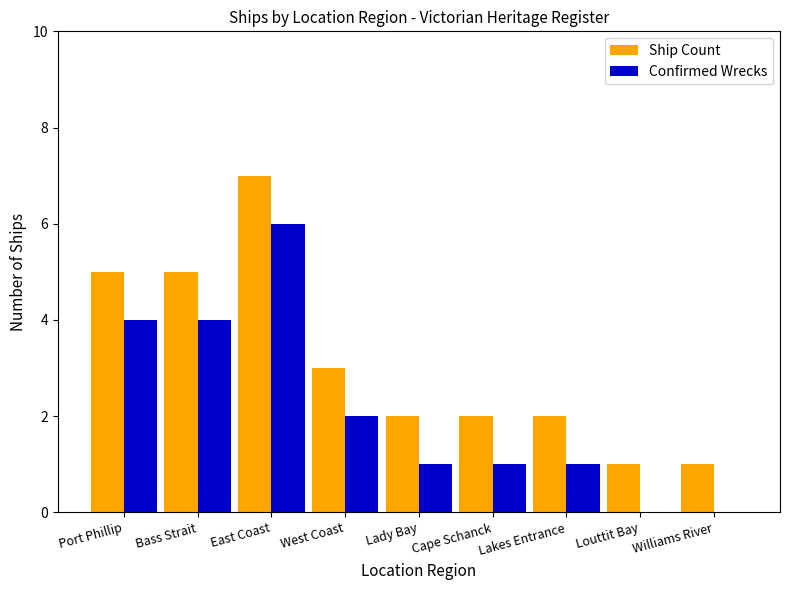

Count the number of categories in the chart.

9